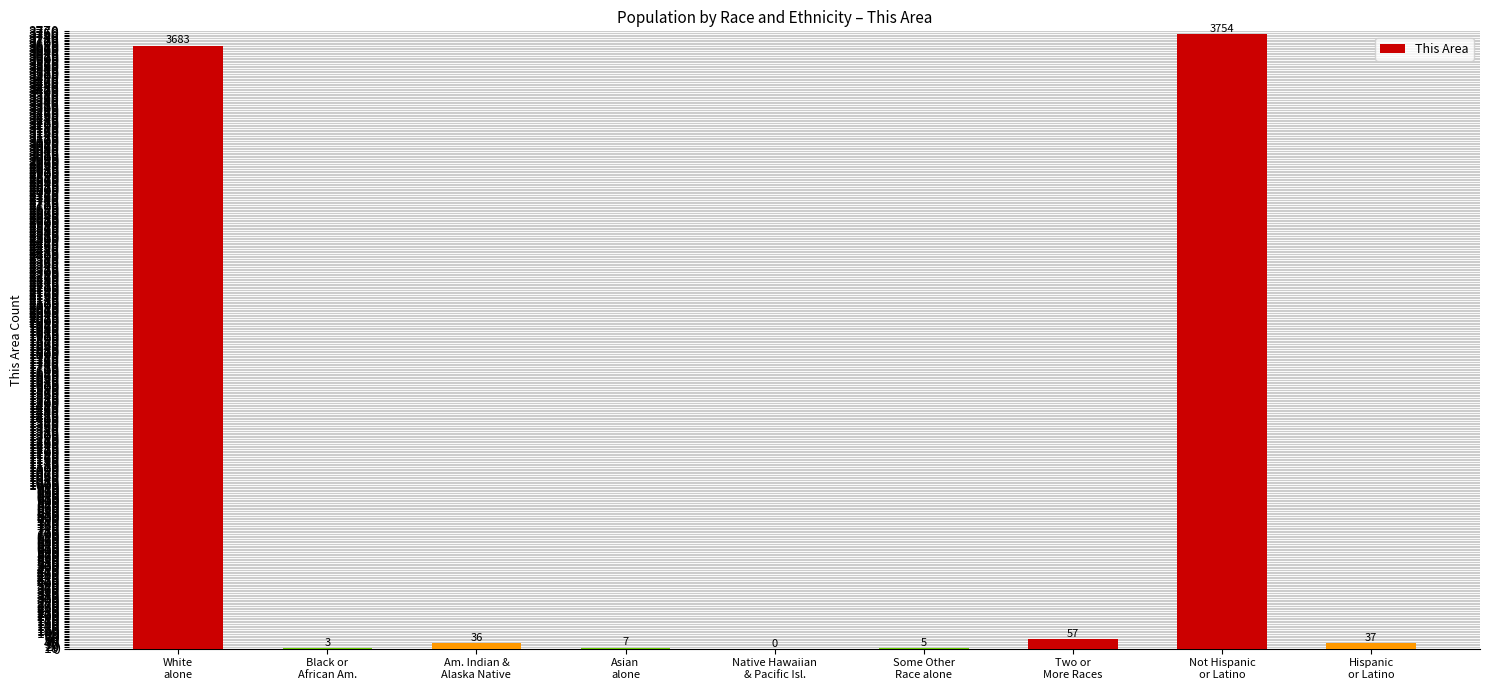

What is the sum of all values?

7582